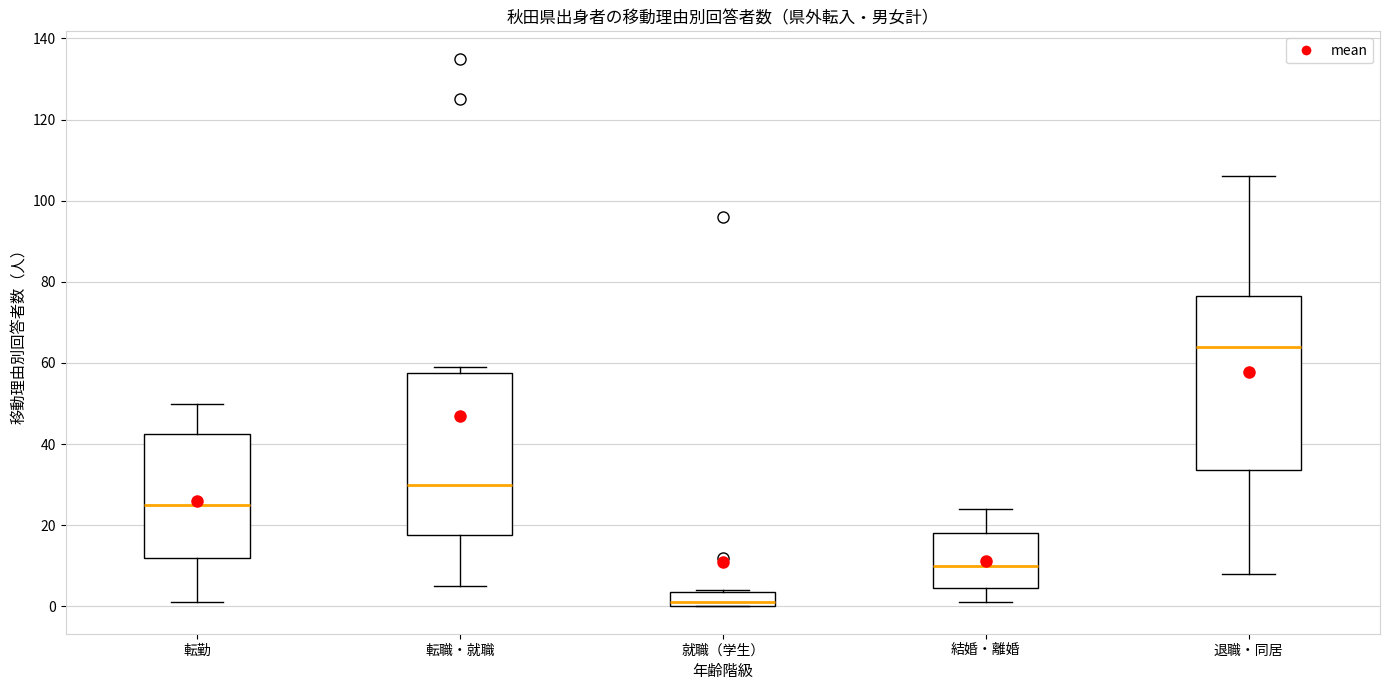

Reading left to right, read every box against the y-axis: the position of its median line, the range the box covers, and the ends of its whiskers. The values are not printed on the chart, so give them approximately, as read against the axis.

転勤: median 26, box 12 to 42, whiskers 2 to 50
転職・就職: median 30, box 18 to 58, whiskers 6 to 60
就職（学生）: median 2, box 0 to 4, whiskers 0 to 4
結婚・離婚: median 10, box 4 to 18, whiskers 2 to 24
退職・同居: median 64, box 34 to 76, whiskers 8 to 106